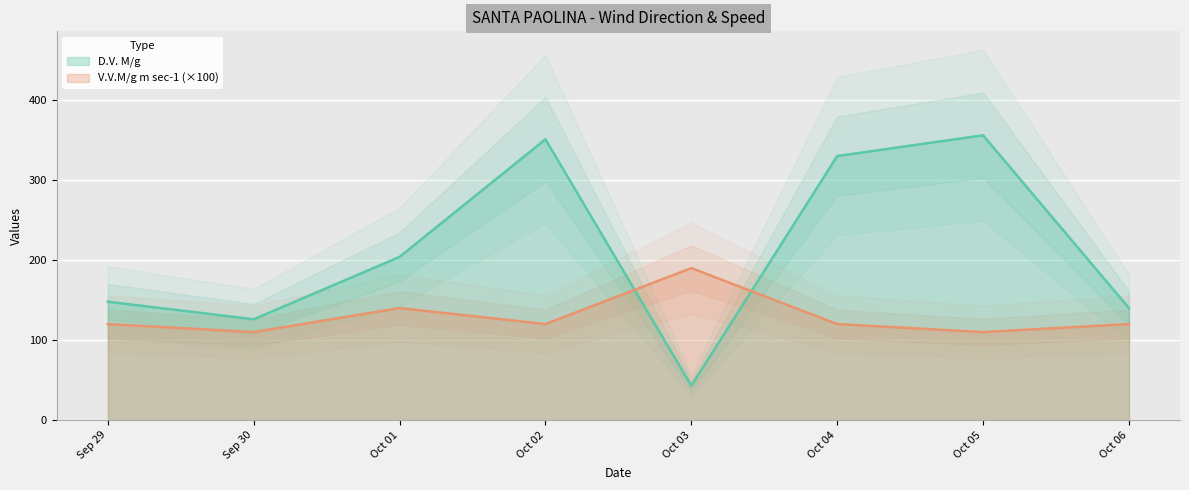

How many times do D.V. M/g and V.V.M/g m sec-1 (×100) cross each other?

2